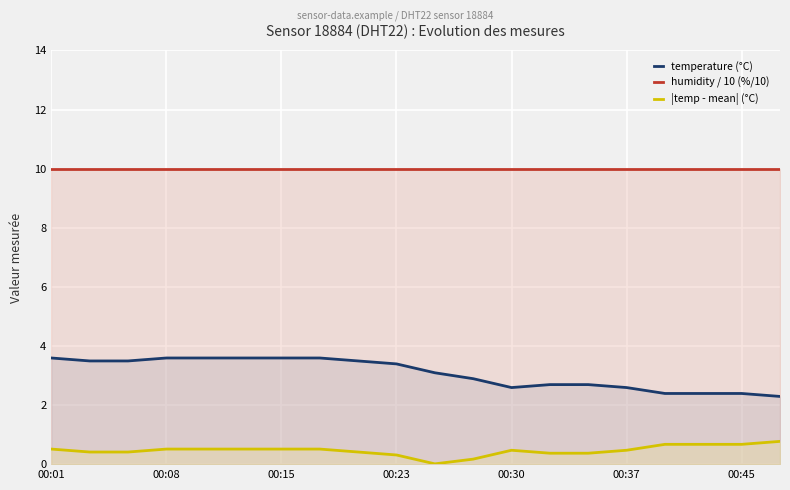

Which series has the largest total across all categories?

humidity / 10 (%/10)